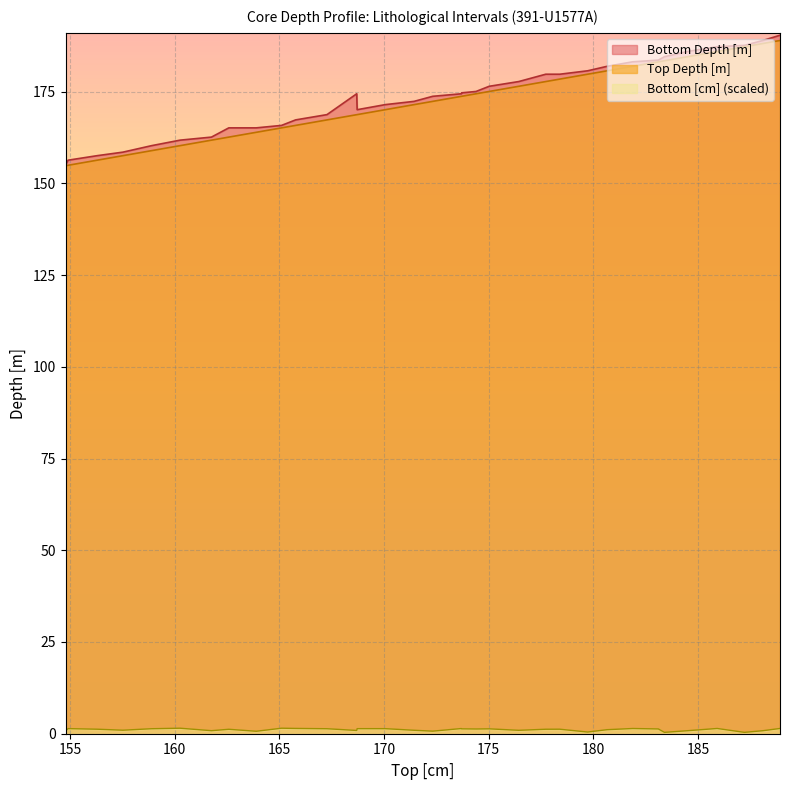

What is the lowest value of the Top Depth [m] series?

154.8